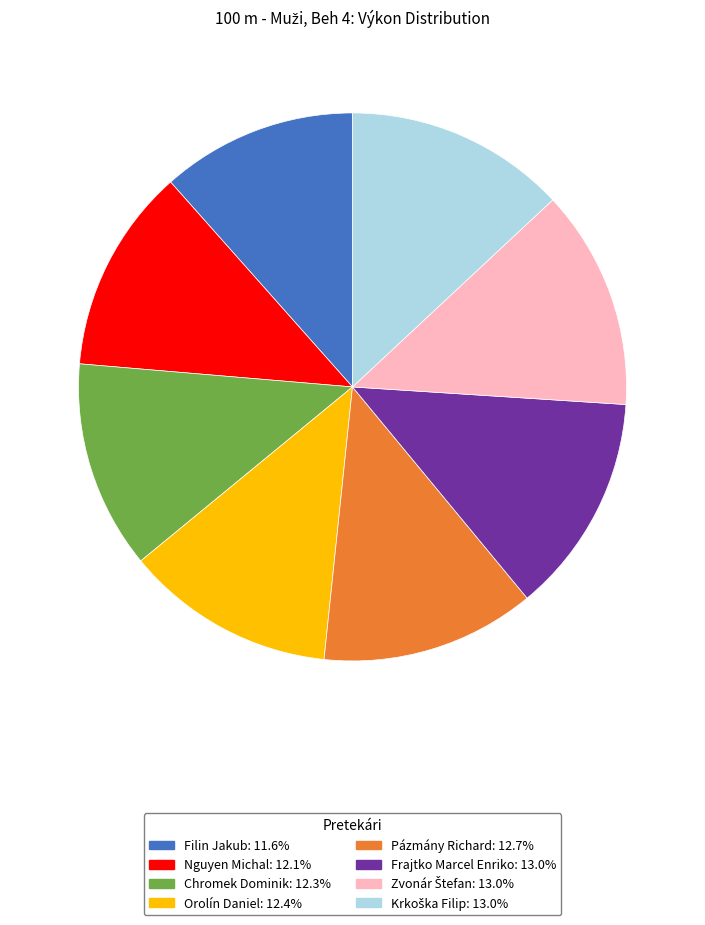

Which slice is the smallest?

Filin Jakub